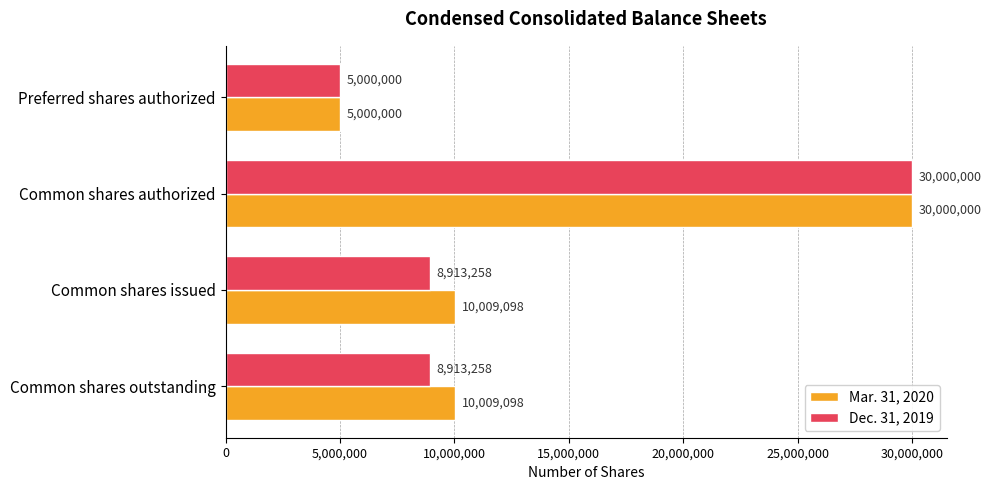

Rank the series by their average value, from highest to lowest.

Mar. 31, 2020, Dec. 31, 2019